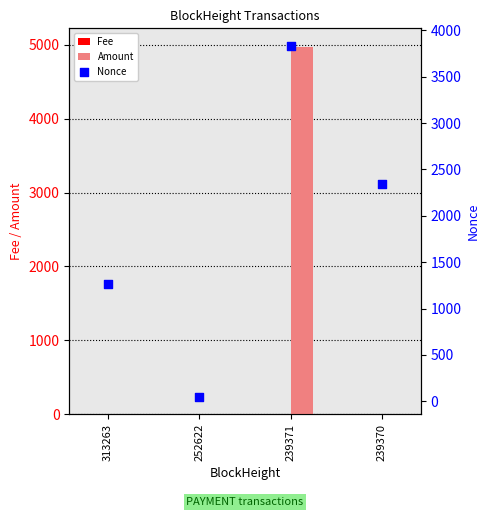

At how many categories does at least one series exceed 4677?

1